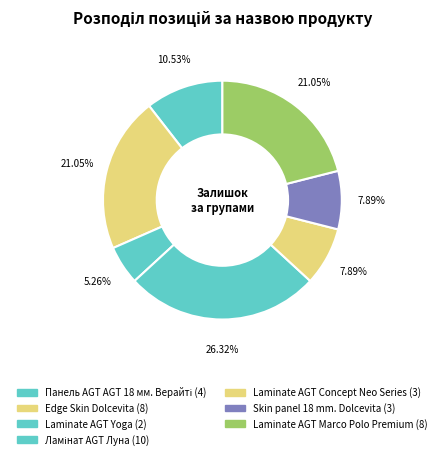

The Skin panel 18 mm. Dolcevita slice represents 3% of the pie. True or false?

False